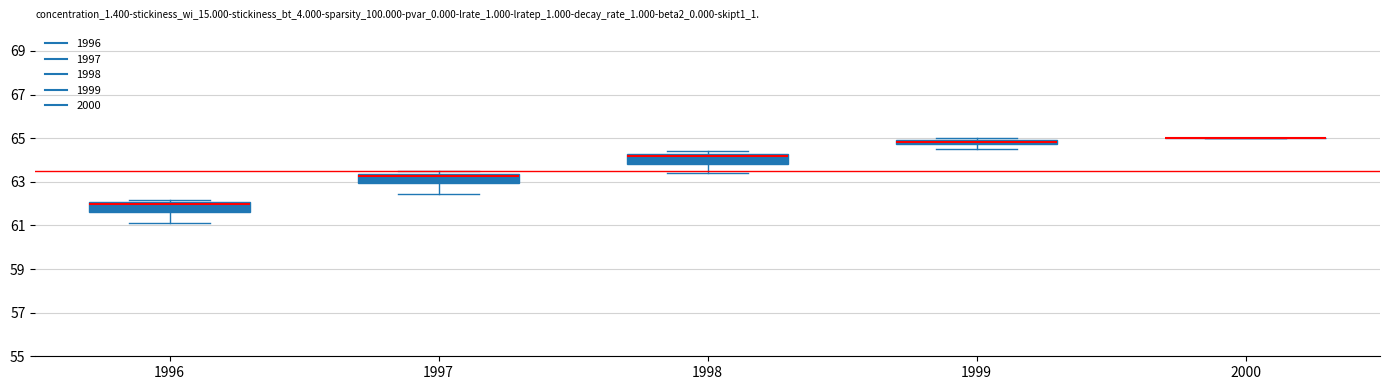

Where does the lower whisker of the box at x = 1999 end on the y-axis? The values are not printed on the chart, so give them approximately, as read against the axis.

64.6